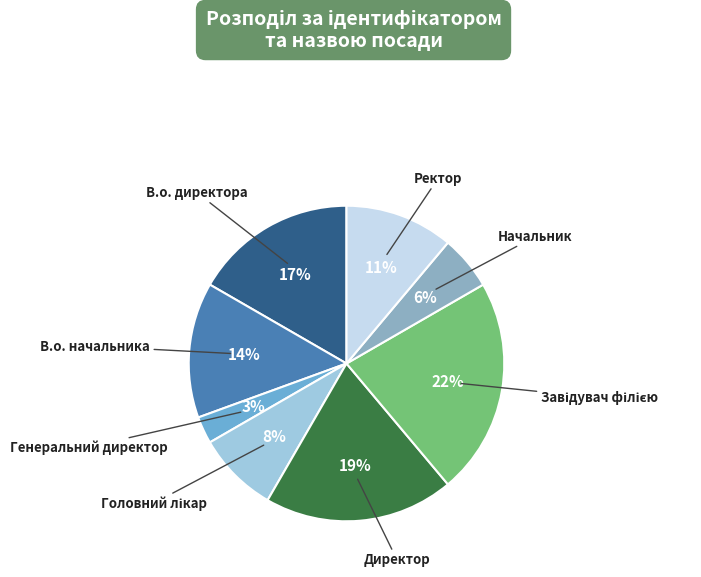

Is there any slice that represents more than half of the pie?

No